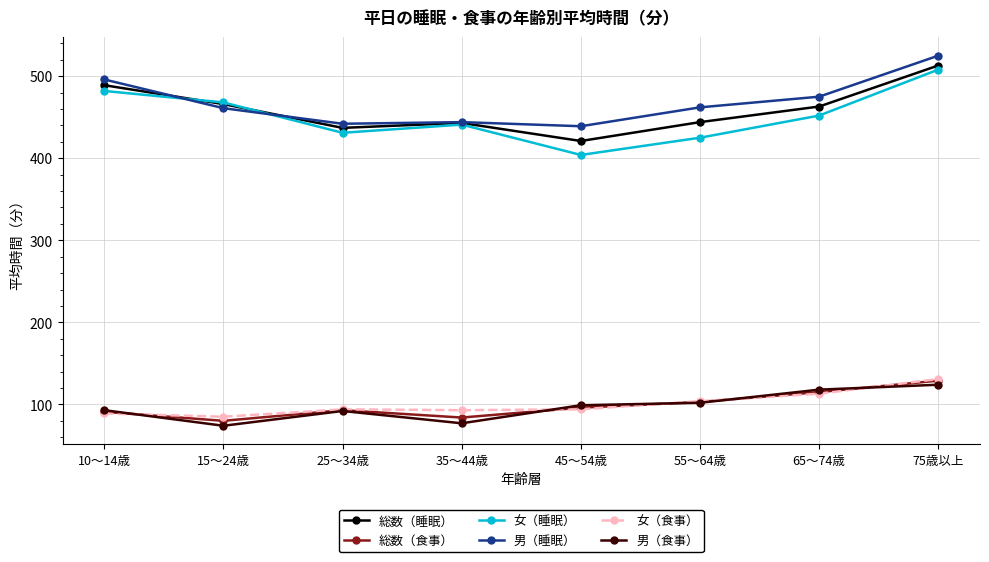

How many distinct data groups are displayed?

6